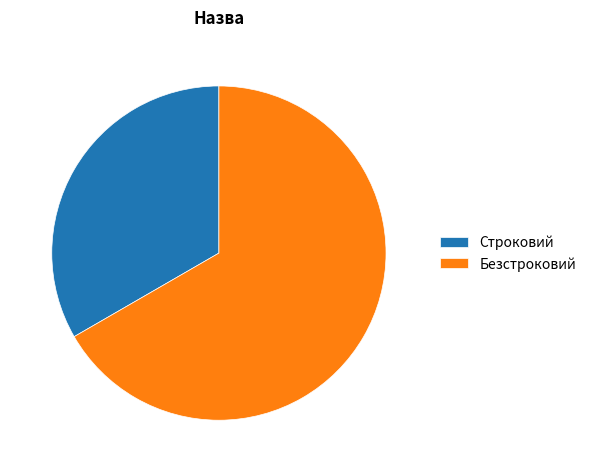

True or false: Строковий accounts for 33% of the total.

True